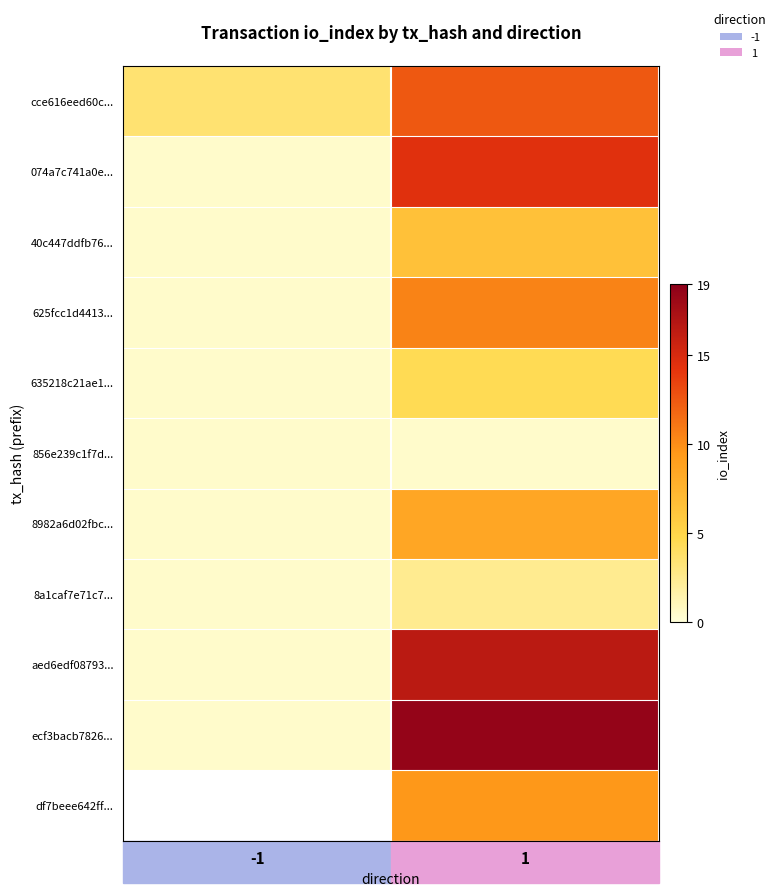

How many values in the 074a7c741a0e... series are below 14?

1